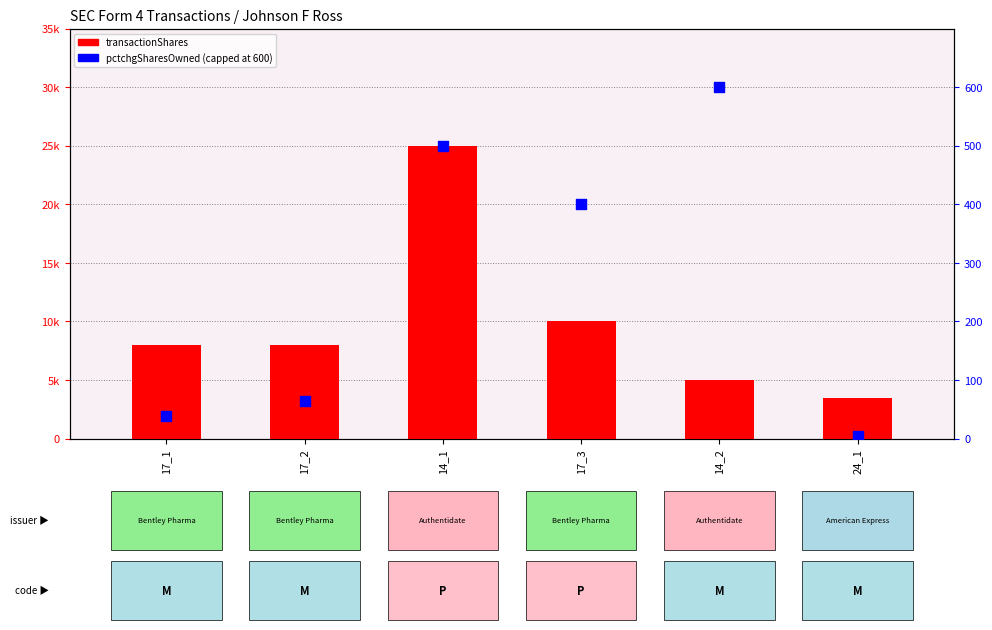

Which series contains the lowest Y value?

pctchgSharesOwned (capped)